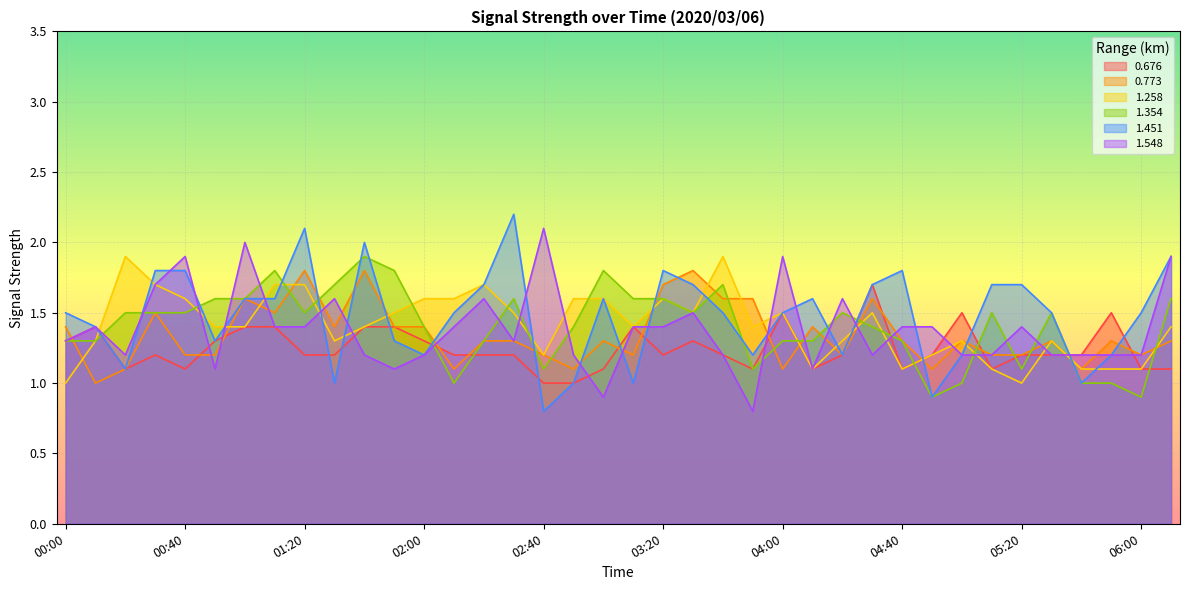

Rank the series by their maximum value, from lowest to highest.

0.676, 0.773, 1.258, 1.354, 1.548, 1.451